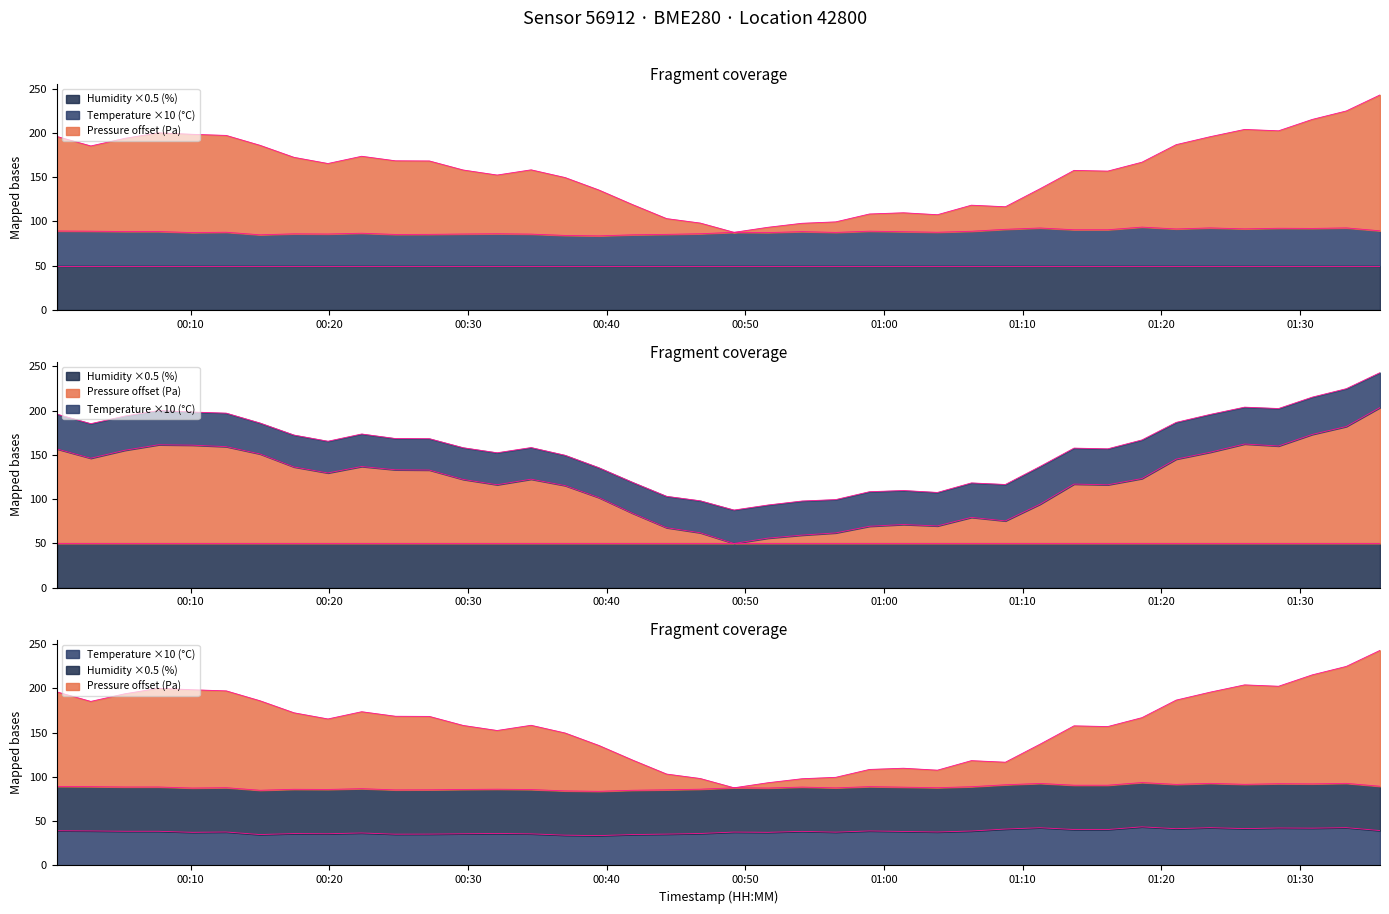

Where is pressure nearest to the value 126?

2022-11-14T01:18:36